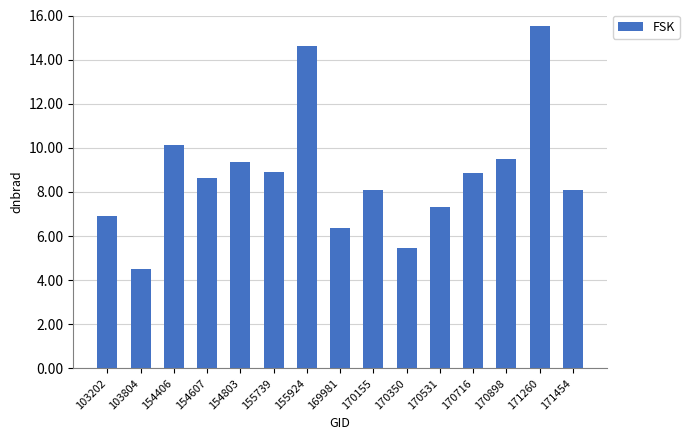

Which has a higher value, 154607 or 171260?

171260